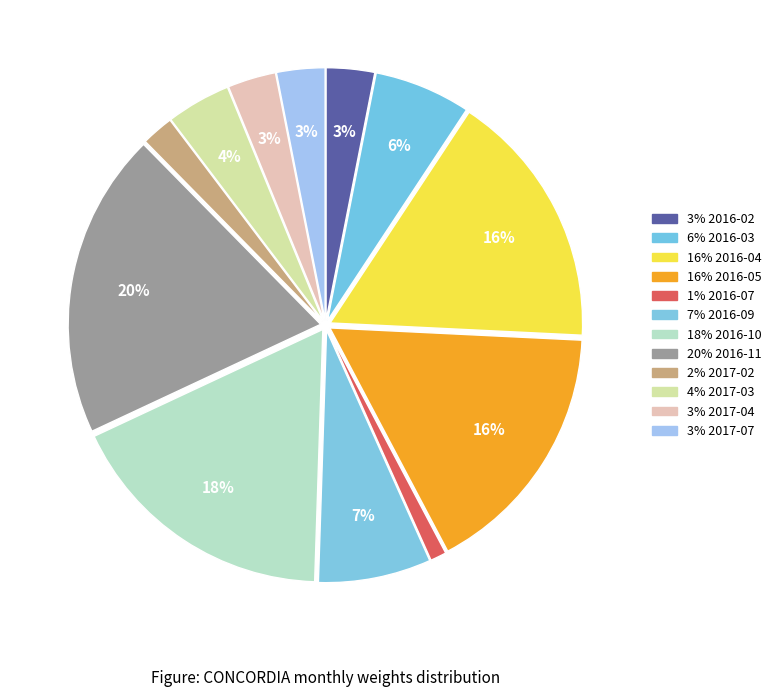

How many slices are in this pie chart?

12